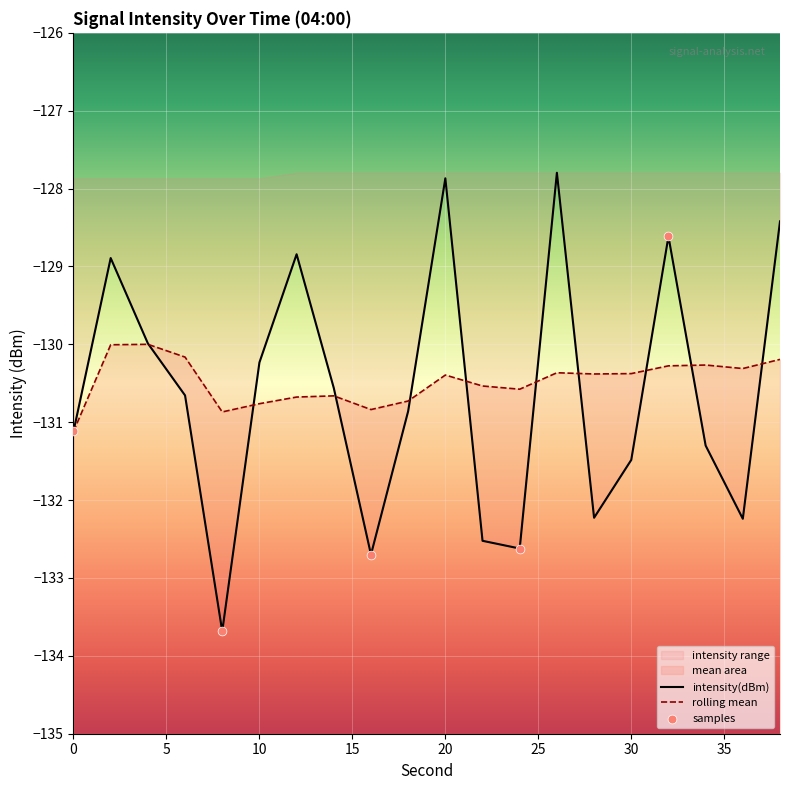

Which series reaches the minimum Y coordinate?

intensity(dBm)